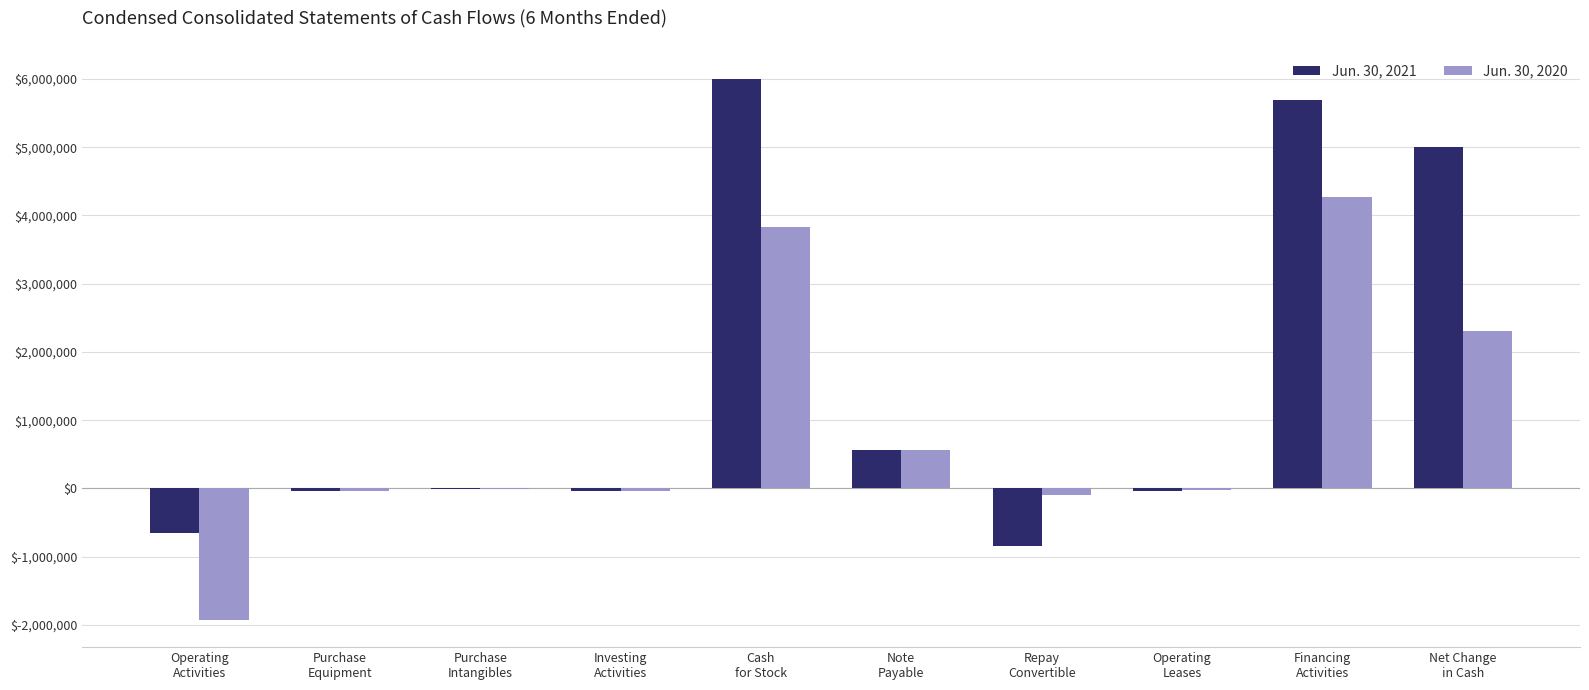

Which series has the largest total across all categories?

Jun. 30, 2021